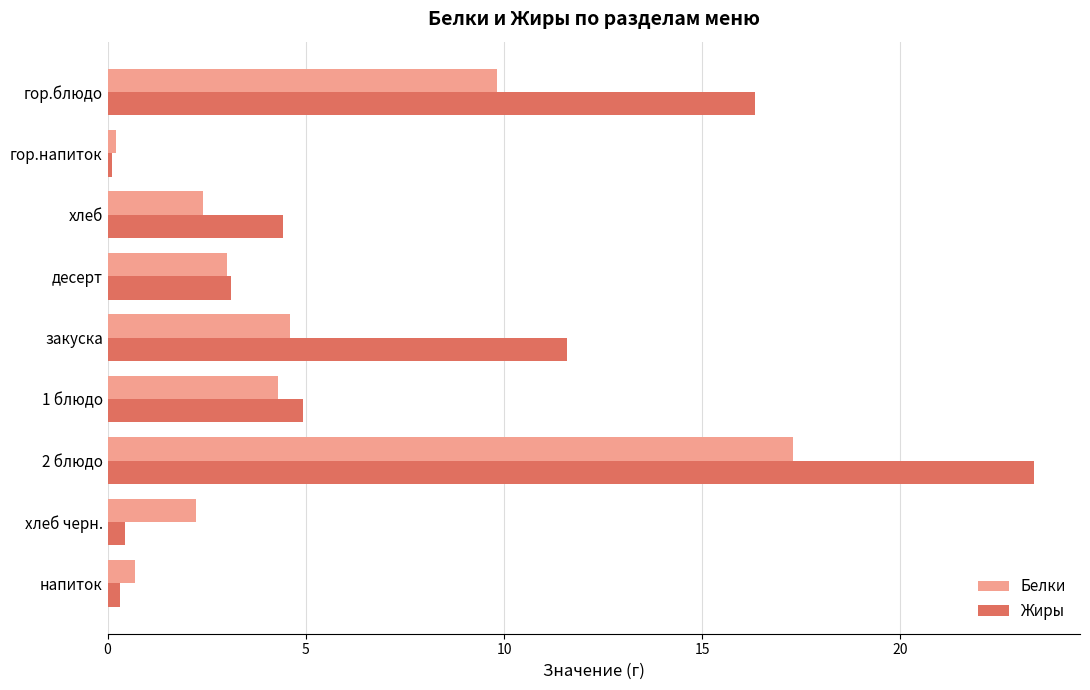

List the series in order of their peak value, highest first.

Жиры, Белки